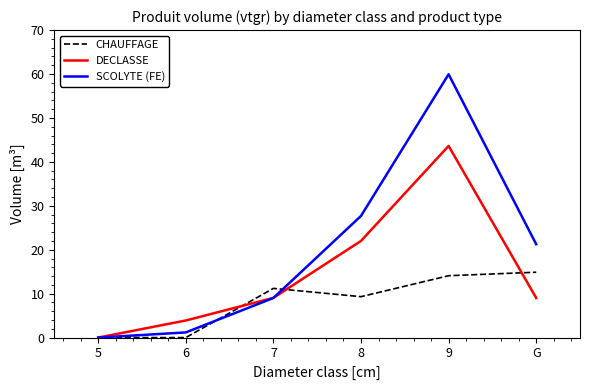

What is the difference between the SCOLYTE (FE) values at G and 6?

20.1